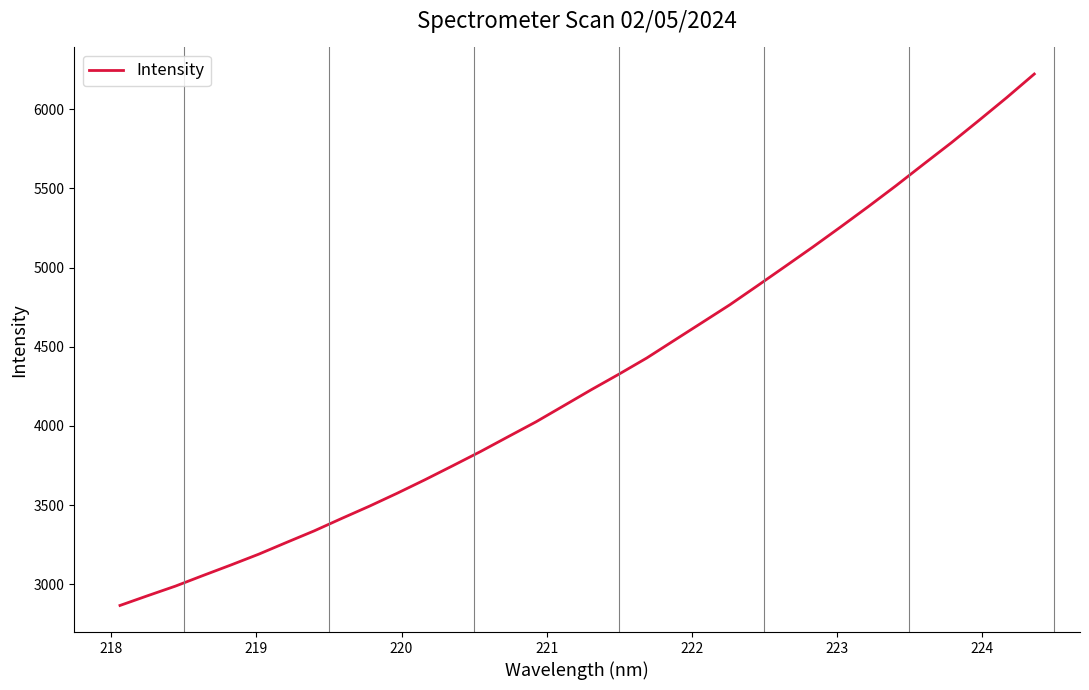

What is the difference between the maximum and minimum values?

3356.2